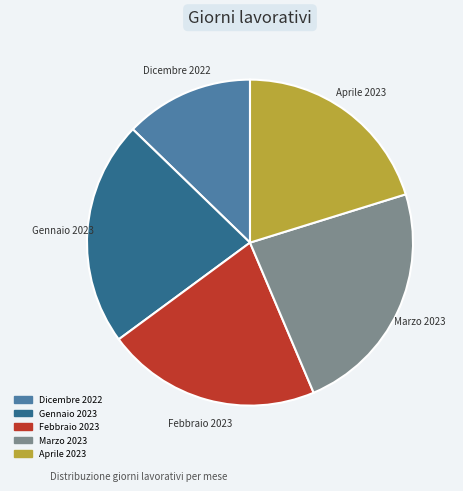

How many slices are in this pie chart?

5